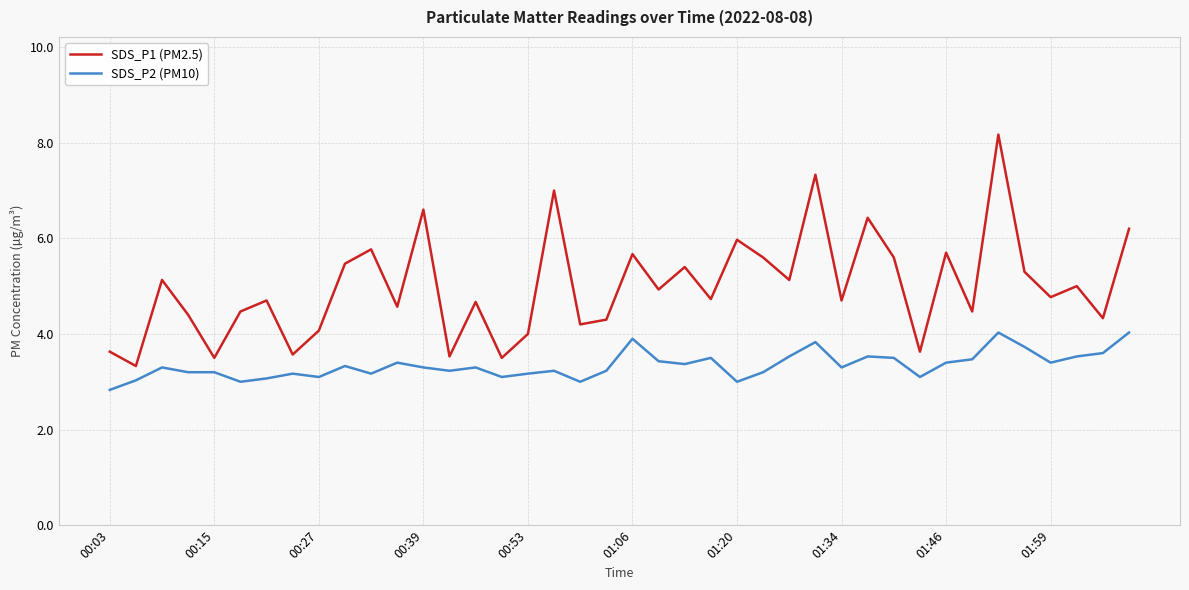

List the series in order of their peak value, highest first.

SDS_P1 (PM2.5), SDS_P2 (PM10)